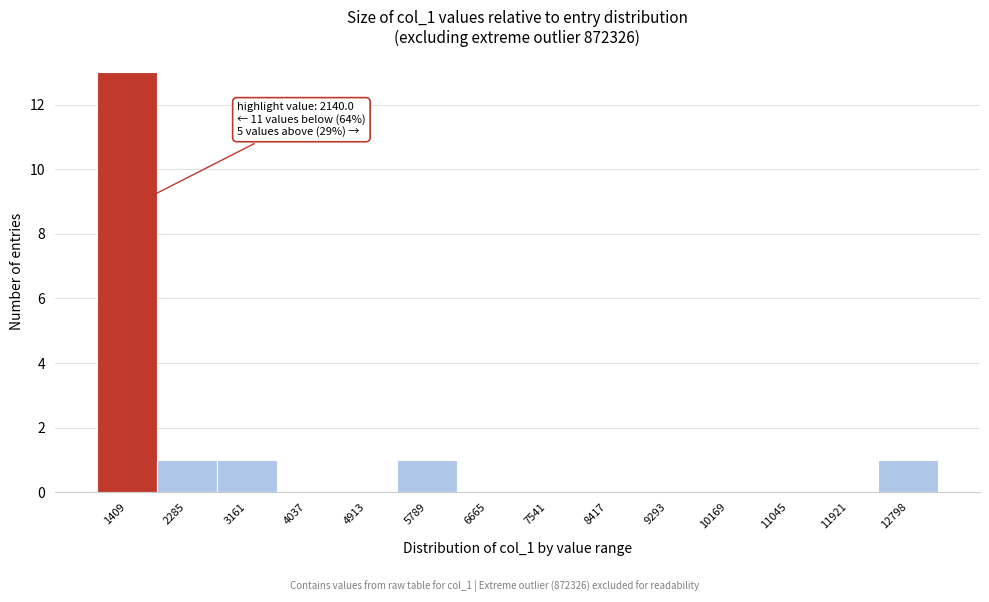

Reading right to left, extract all data points from this chart.

12798=1	11921=0	11045=0	10169=0	9293=0	8417=0	7541=0	6665=0	5789=1	4913=0	4037=0	3161=1	2285=1	1409=13